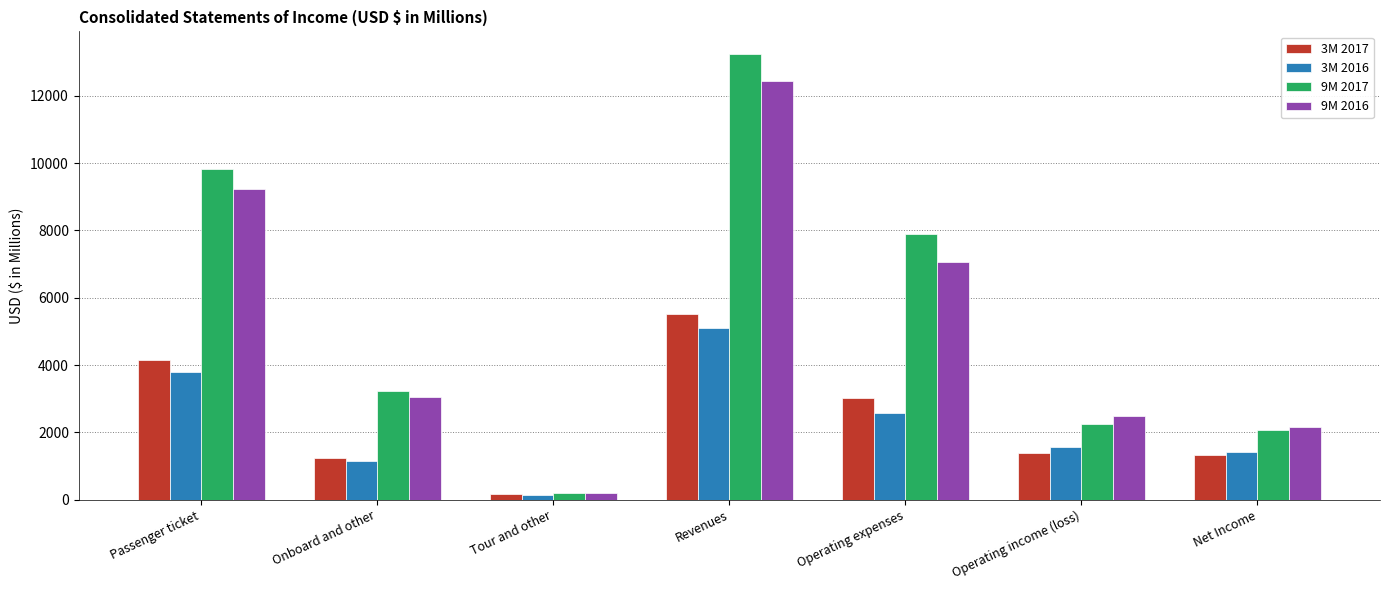

Where does the 9M 2017 series first go above 3237?

Passenger ticket